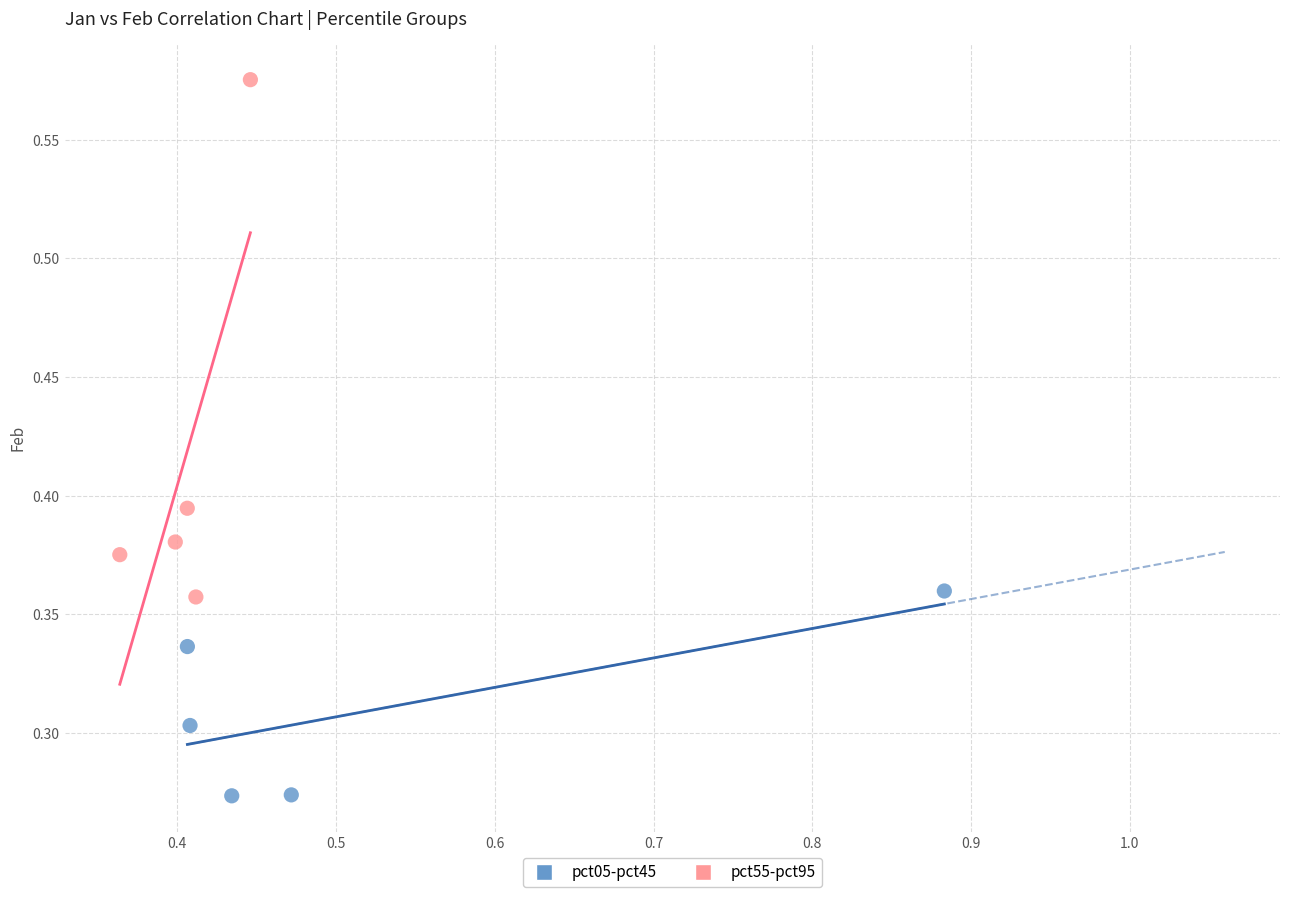

Which series has the largest Y range (max minus min)?

pct55-pct95